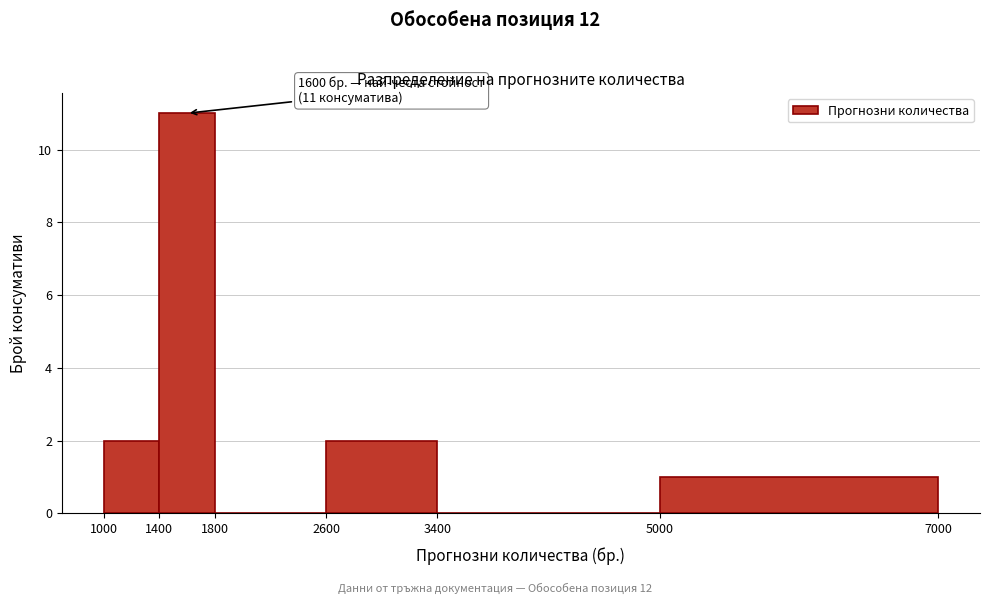

Over which range of the x-axis is the bar tallest?

1400 to 1800